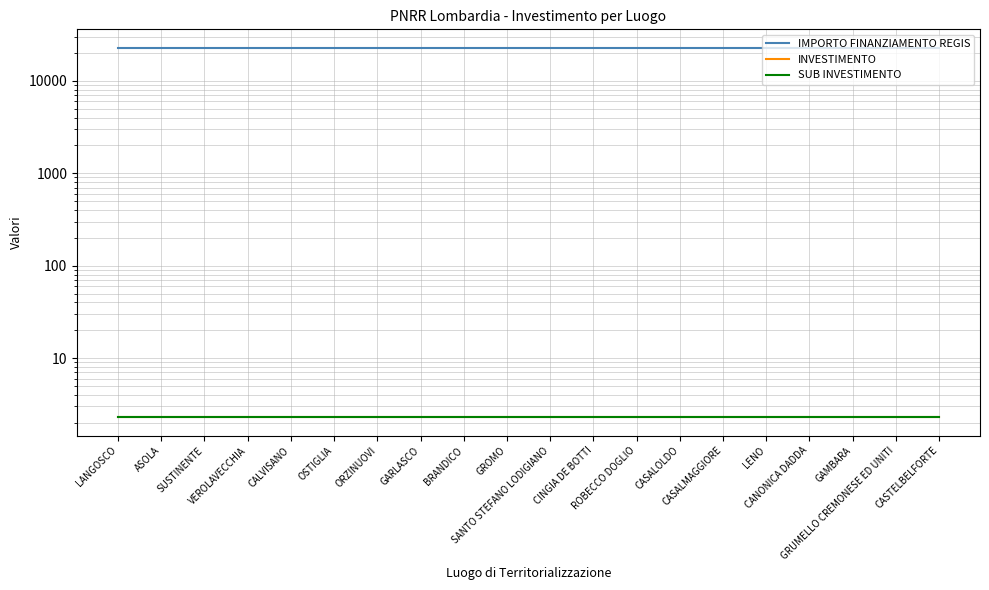

Is the value of IMPORTO FINANZIAMENTO REGIS at CASALMAGGIORE greater than the value of SUB INVESTIMENTO at CINGIA DE BOTTI?

Yes